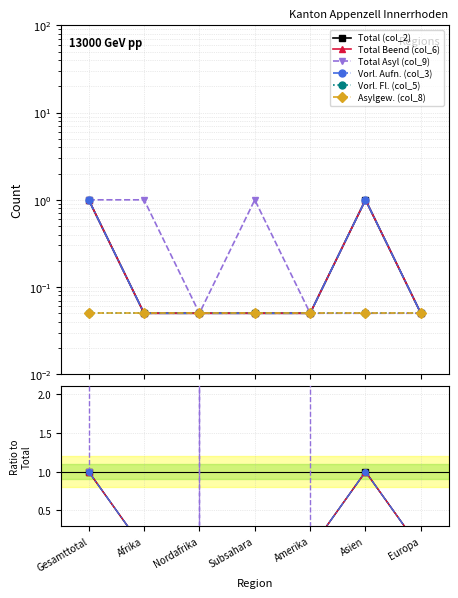

Which has a higher value, Nordafrika or Subsahara?

Nordafrika